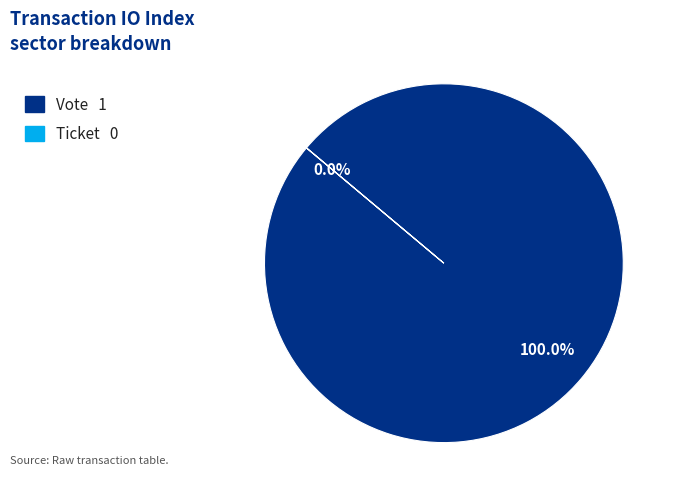

What portion of the pie excludes Ticket?

100.0%